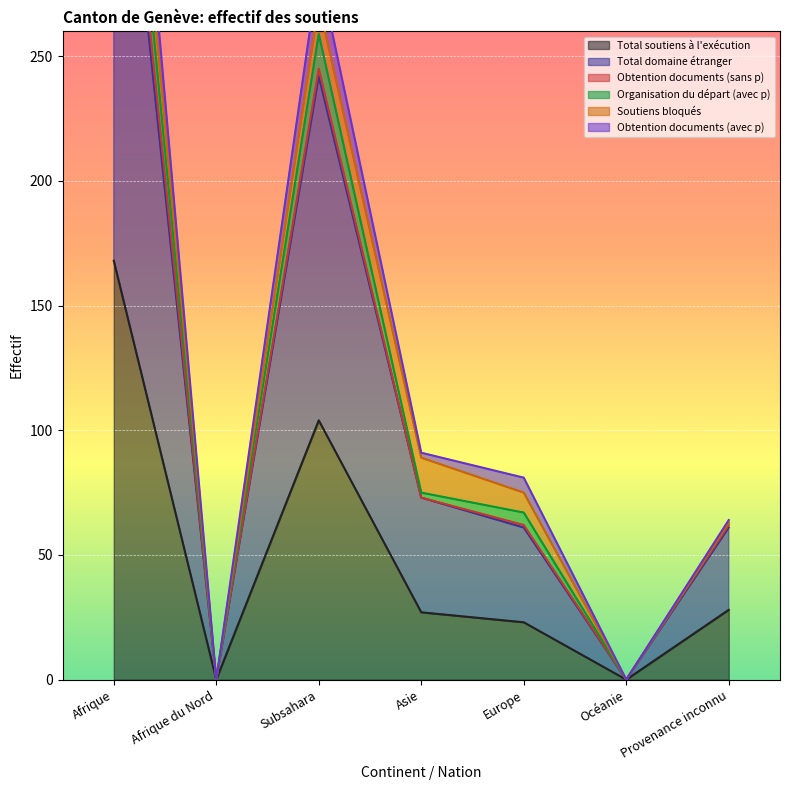

The Total soutiens à l'exécution series shows 57 at Subsahara. True or false?

False